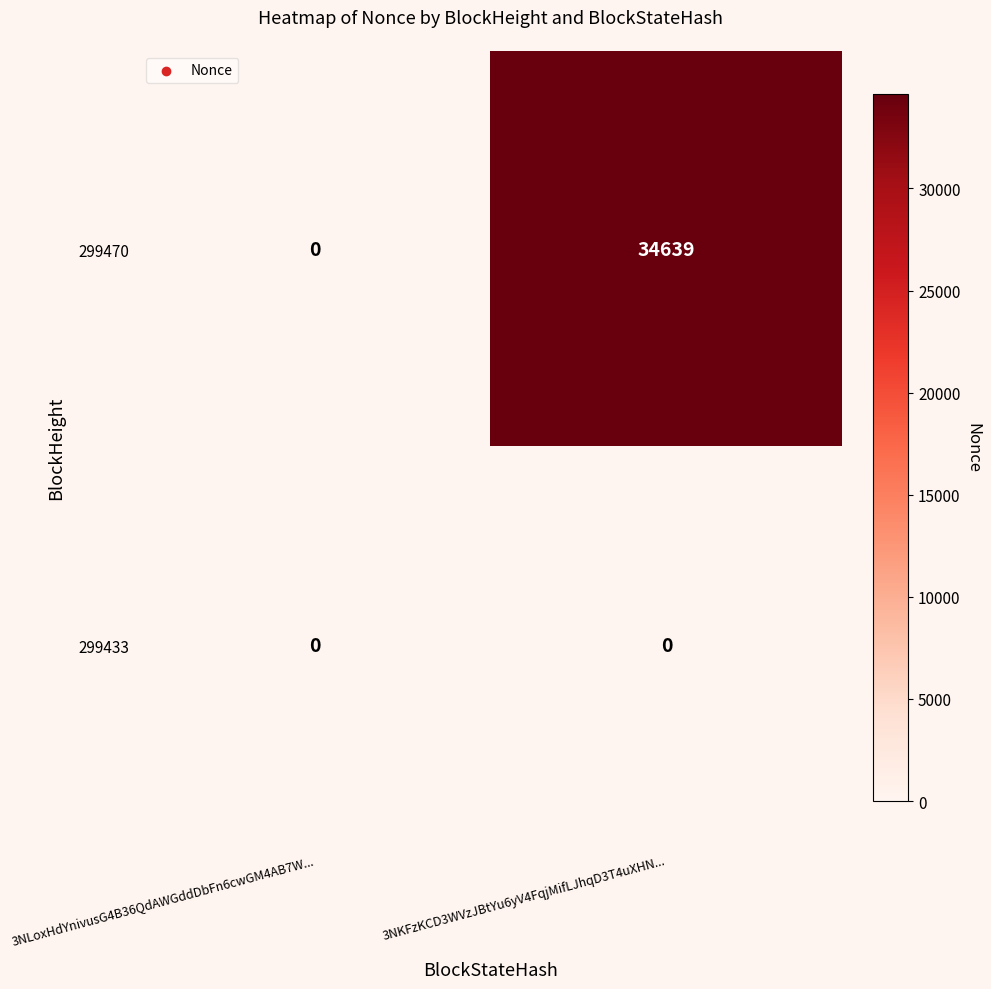

Is it true that 299470 equals 52297 at 3NKFzKCD3WVzJBtYu6yV4FqjMifLJhqD3T4uXHN...?

False